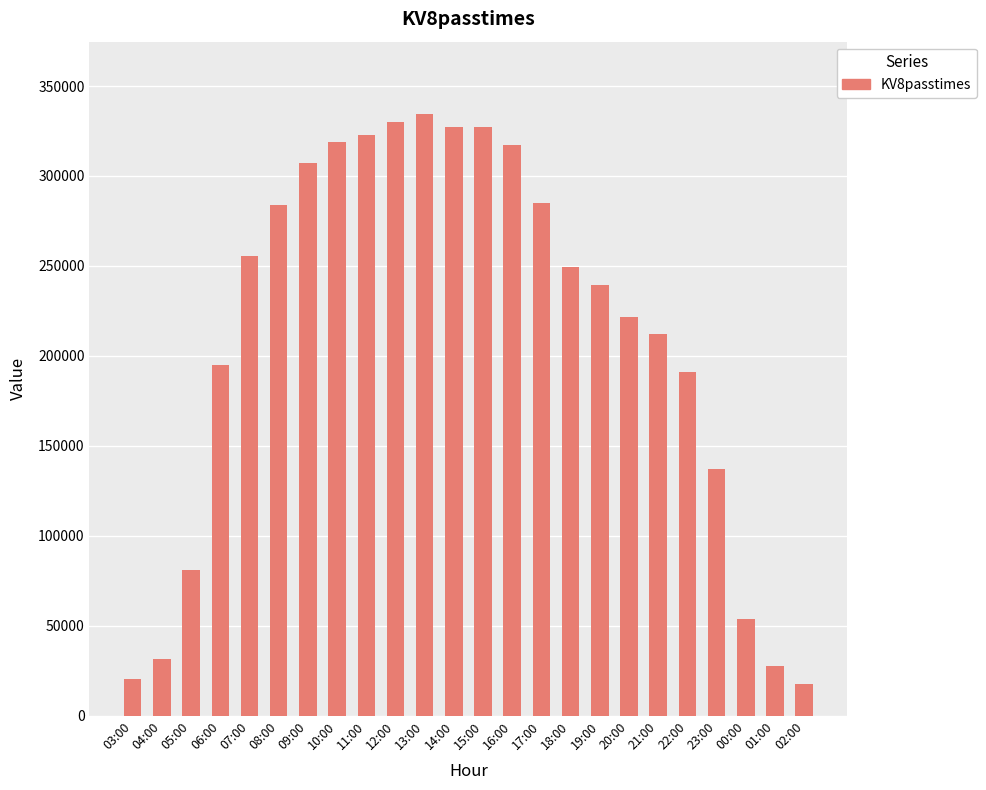

Which has a higher value, 23:00 or 05:00?

23:00